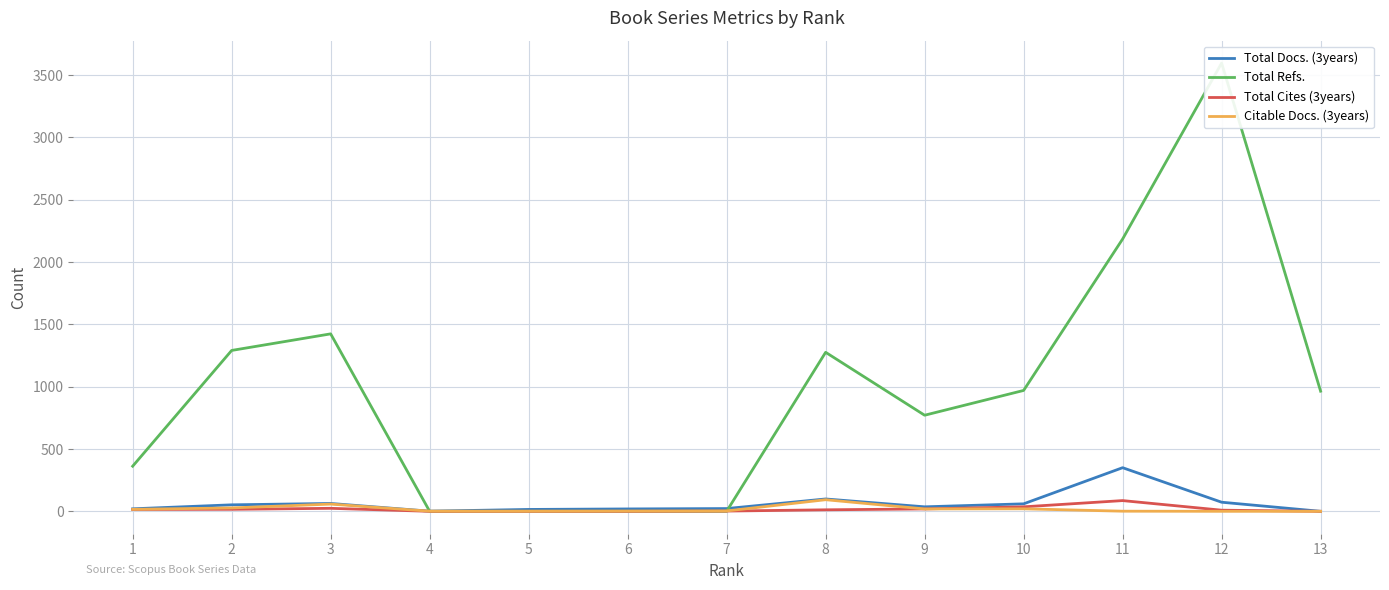

True or false: Total Cites (3years) has a value of 24 at 3.

True